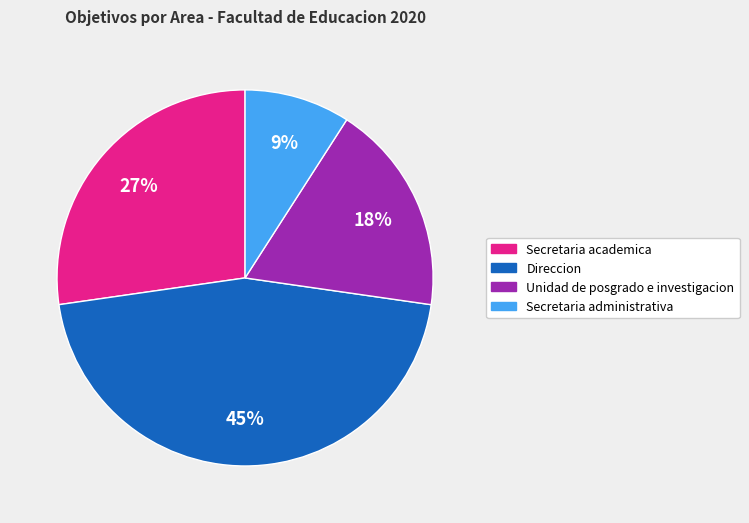

Is the sum of Unidad de posgrado e investigacion and Secretaria administrativa greater than half?

No